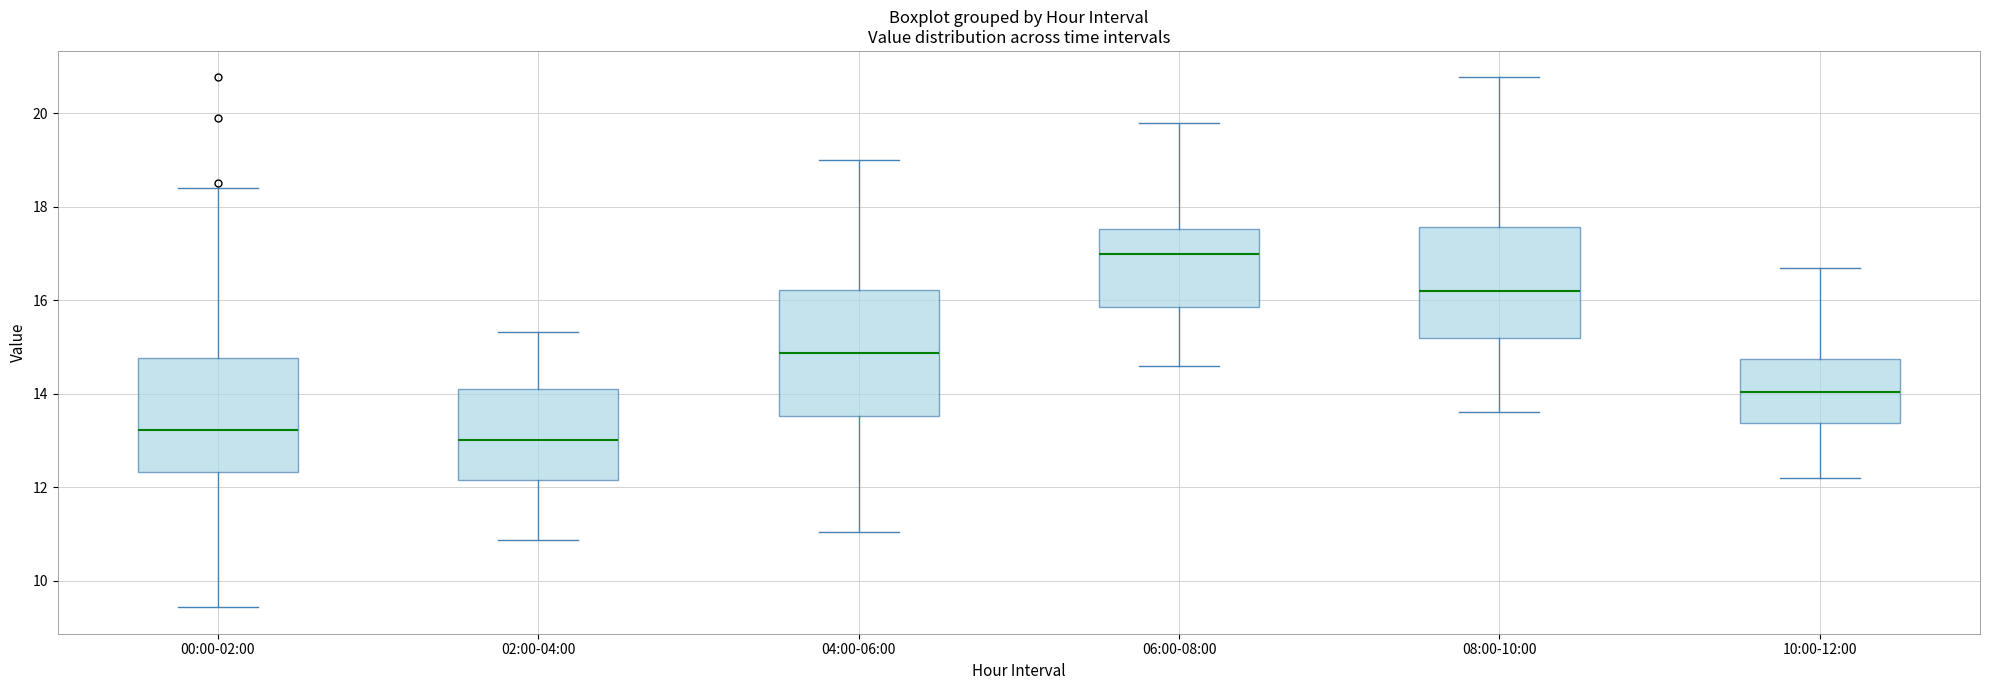

Which box's median line is the lowest?

02:00-04:00